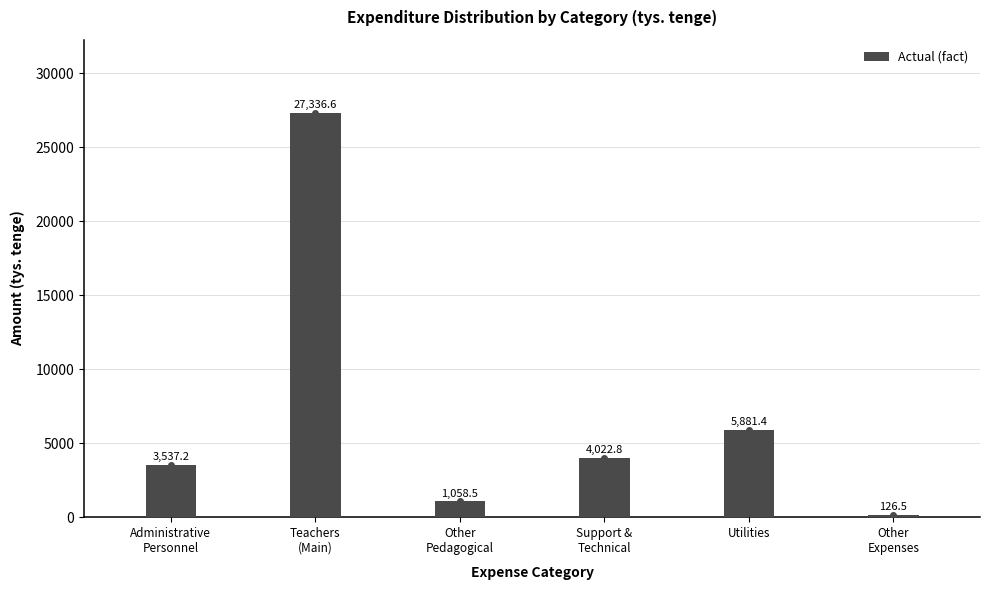

Reading left to right, extract all data points from this chart.

3537.2	27336.6	1058.5	4022.8	5881.4	126.5